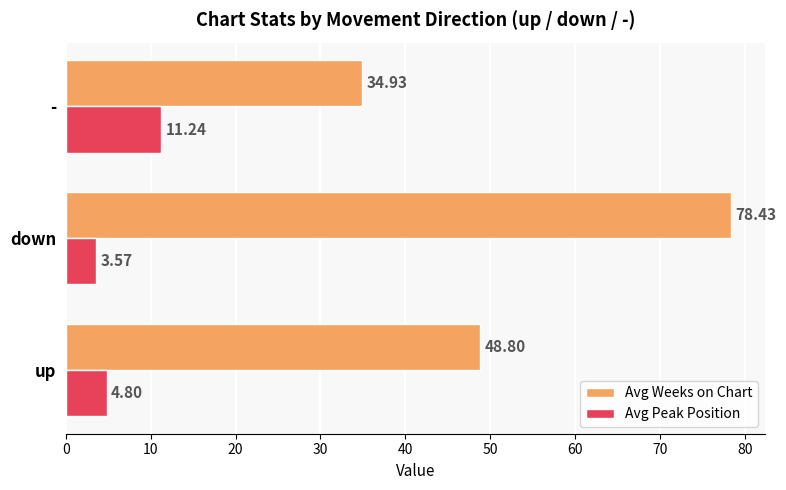

What is the sum of the Avg Weeks on Chart values at down and -?

113.4